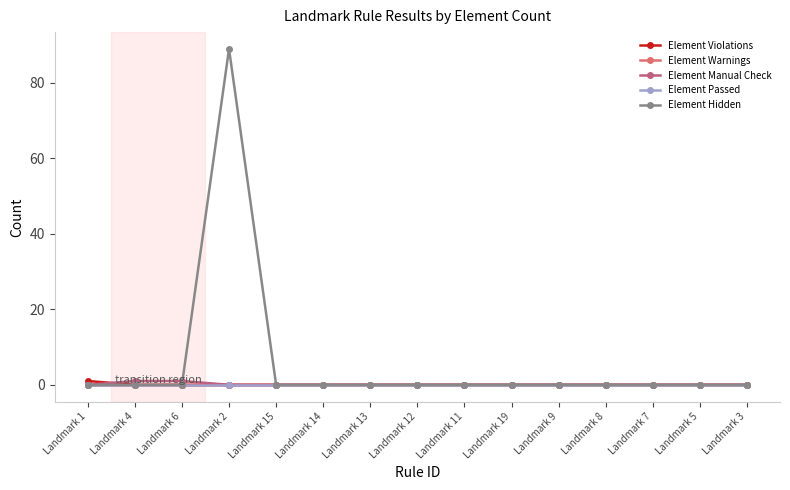

Which series has the largest total across all categories?

Element Hidden